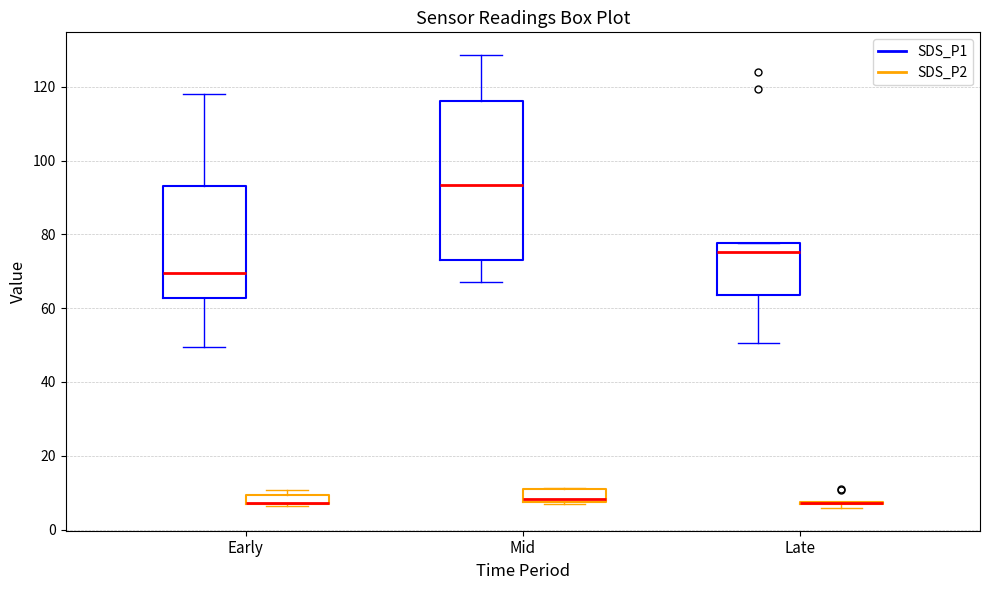

Which box is the tallest, from its lower edge to its upper edge?

Mid (SDS_P1)